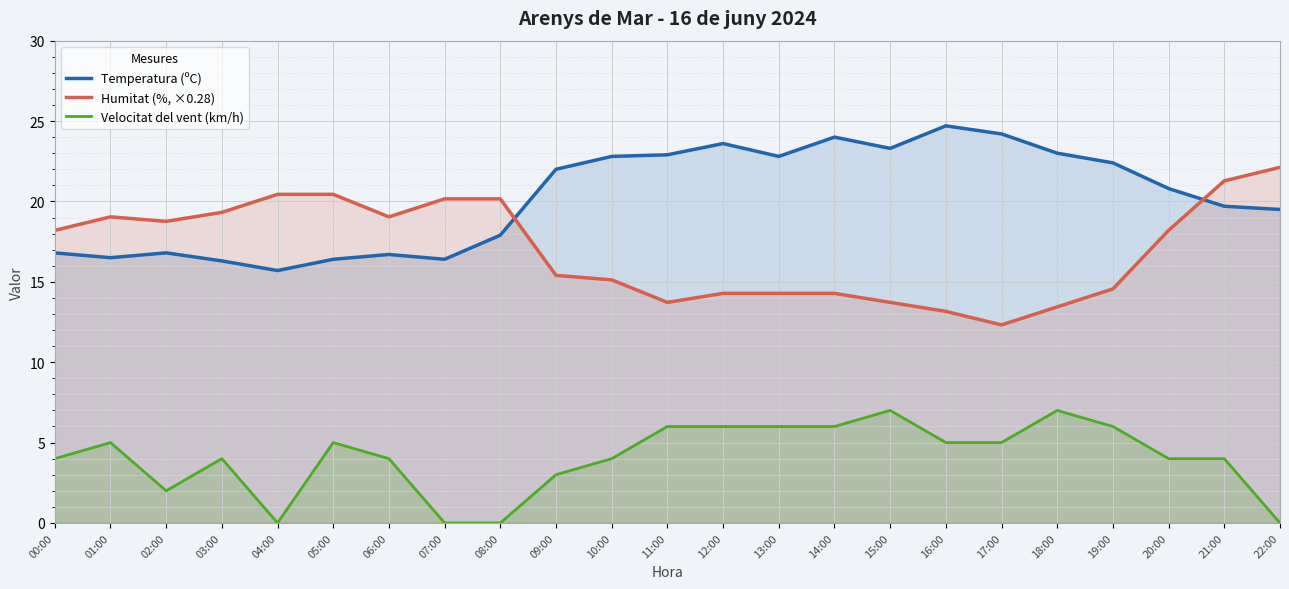

How many data points in Temperatura (ºC) are less than 20?

11